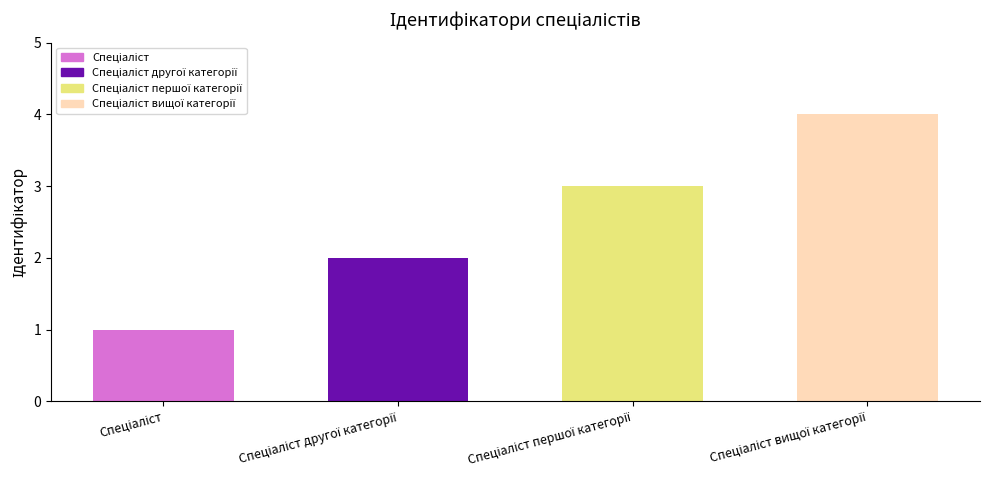

Count the values in the range 2 to 4.

3